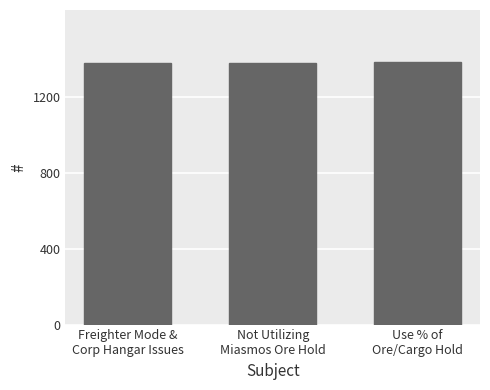

What is the sum of the values at Not Utilizing
Miasmos Ore Hold and Use % of
Ore/Cargo Hold?

2760